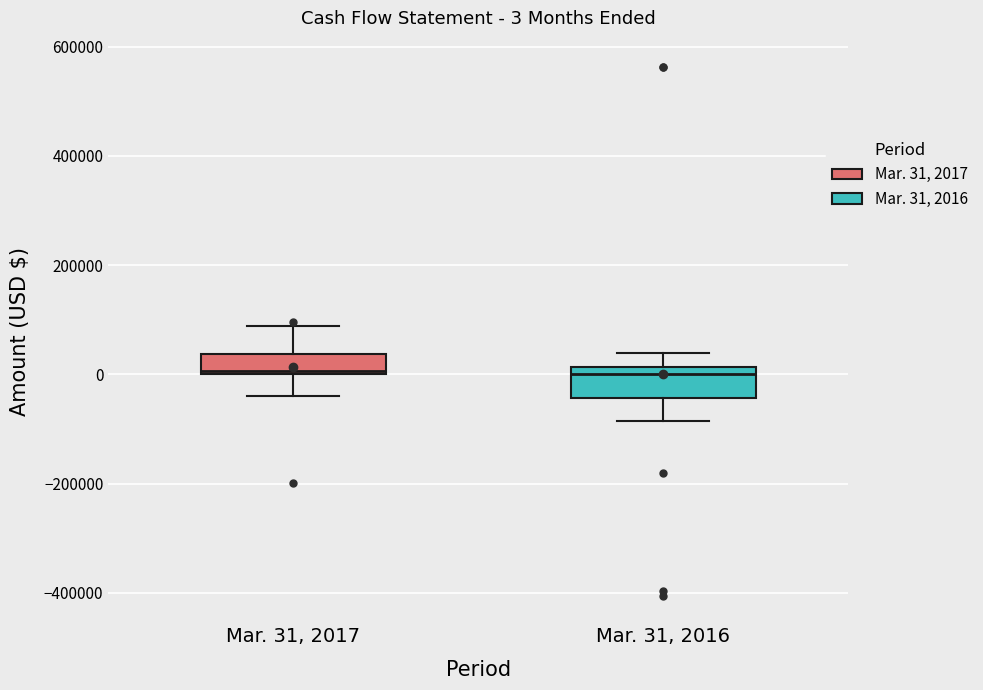

Which box is the tallest, from its lower edge to its upper edge?

Mar. 31, 2016